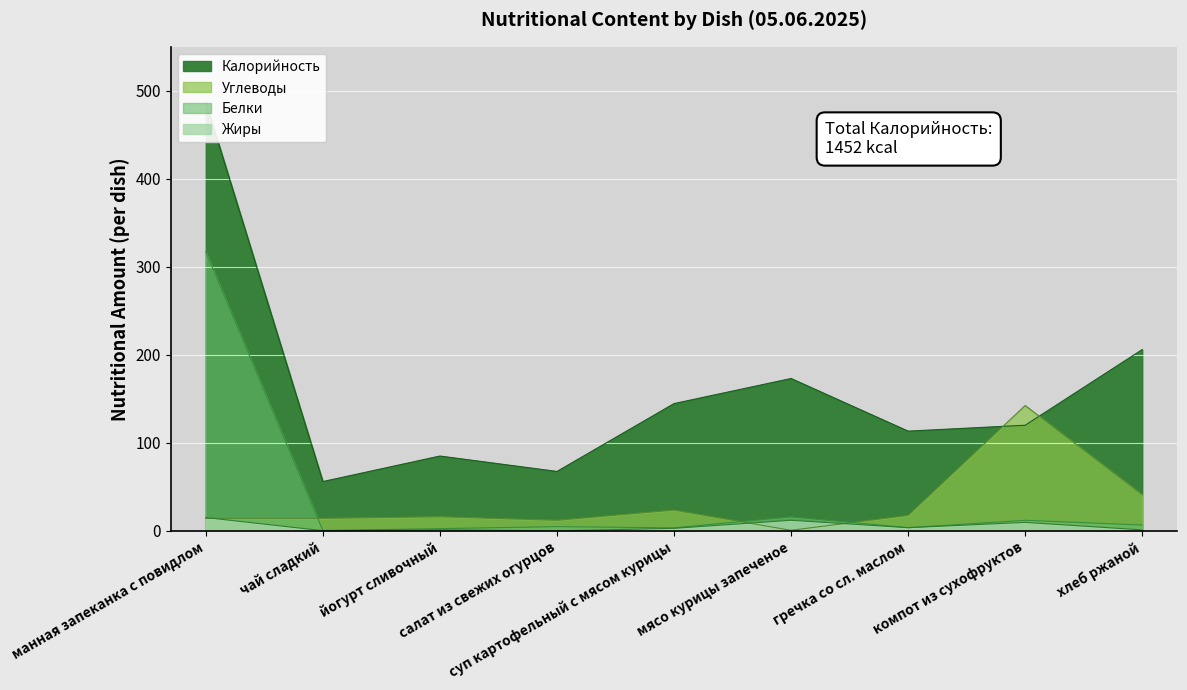

At which label does Калорийность first exceed 120?

манная запеканка с повидлом